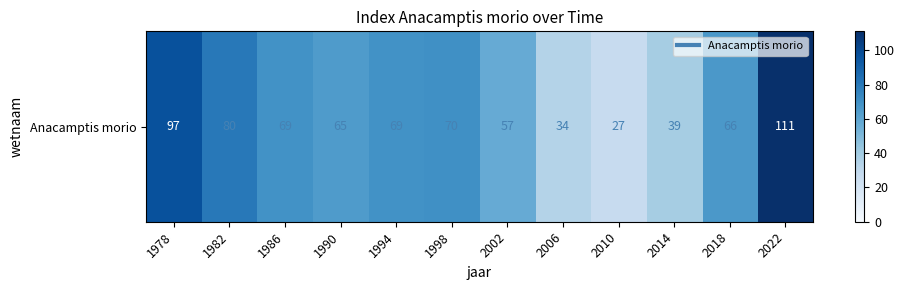

List the labels in order of value, smallest first.

2010, 2006, 2014, 2002, 1990, 2018, 1986, 1994, 1998, 1982, 1978, 2022